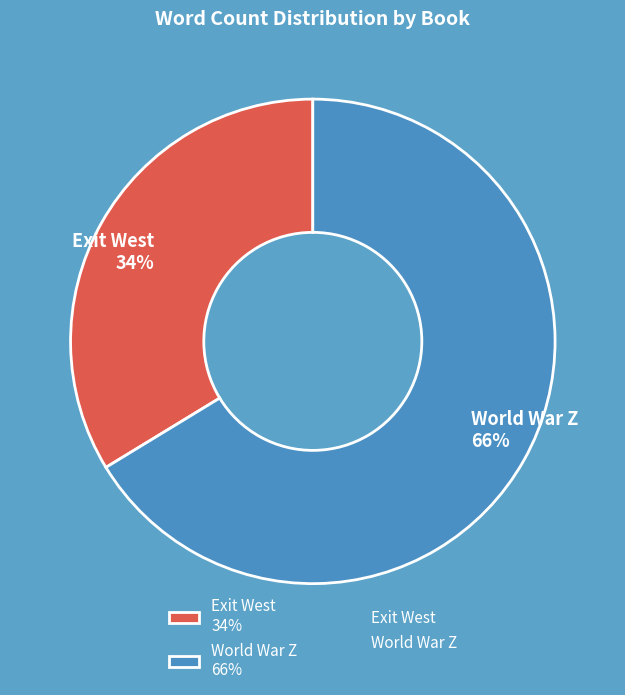

Rank the categories by value from lowest to highest.

Exit West, World War Z